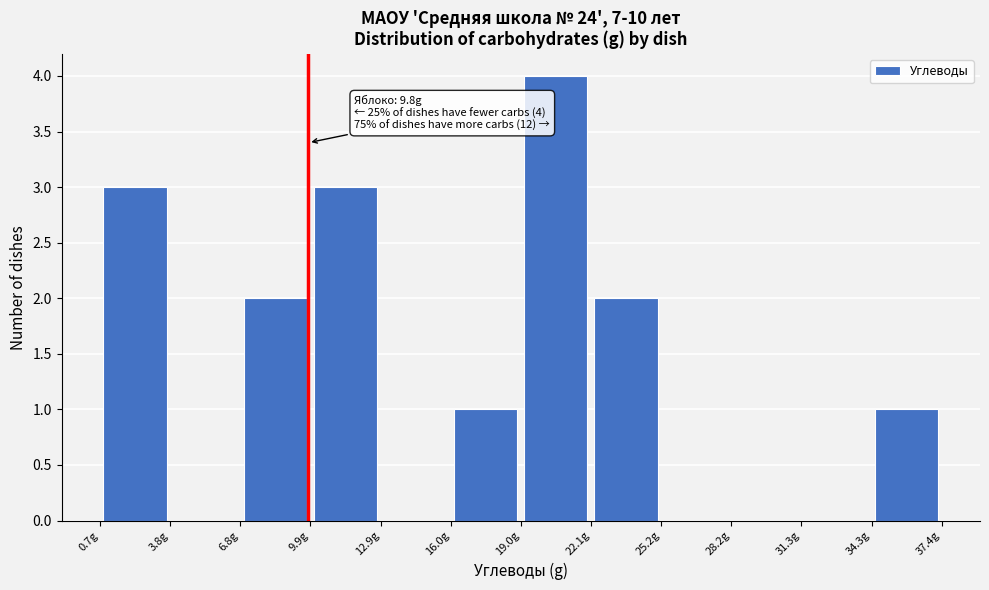

Over which range of the x-axis is the bar tallest?

19.0 to 22.0